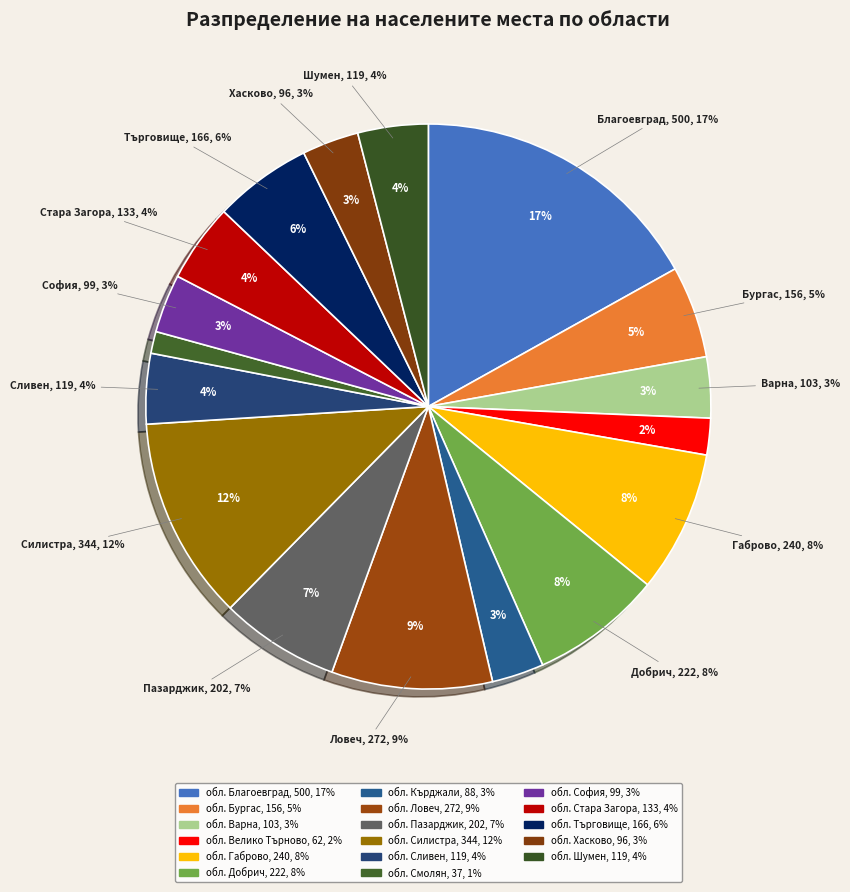

Does обл. Варна account for over 50% of the chart?

No